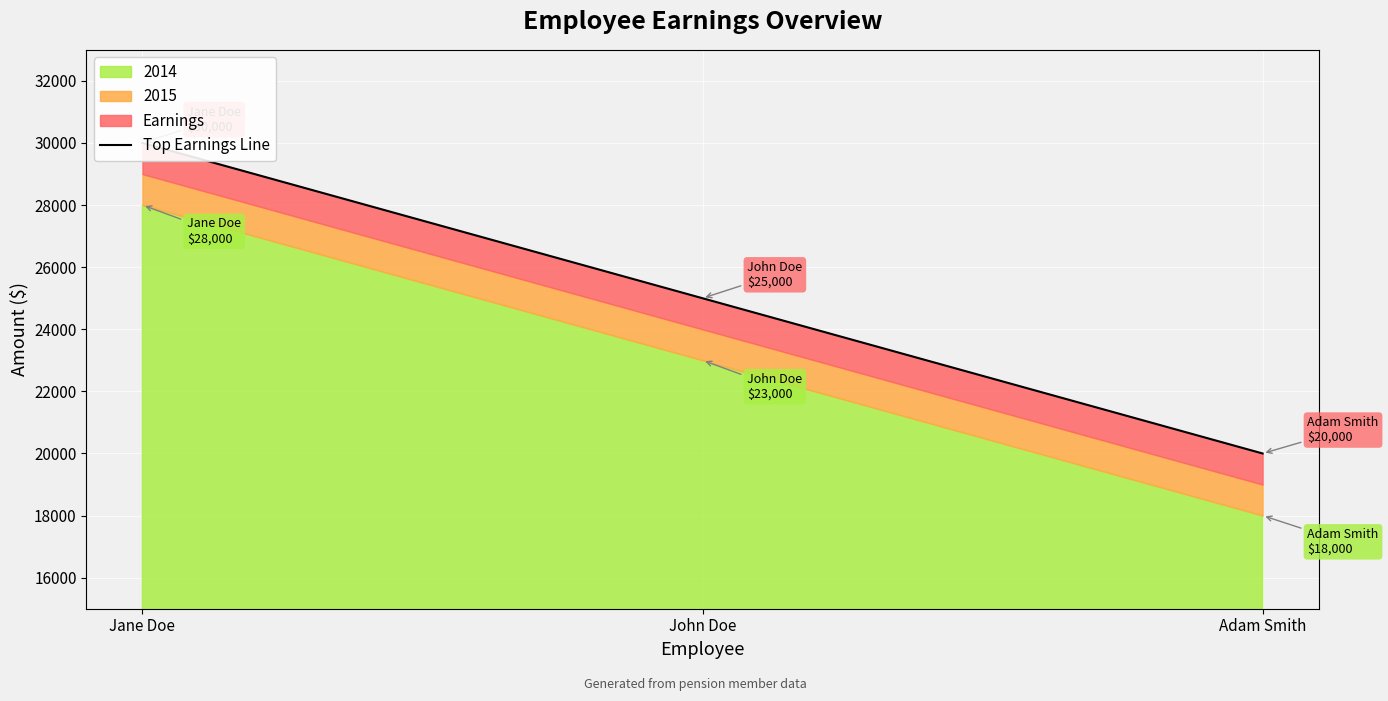

Which has a higher value, John Doe or Adam Smith?

John Doe